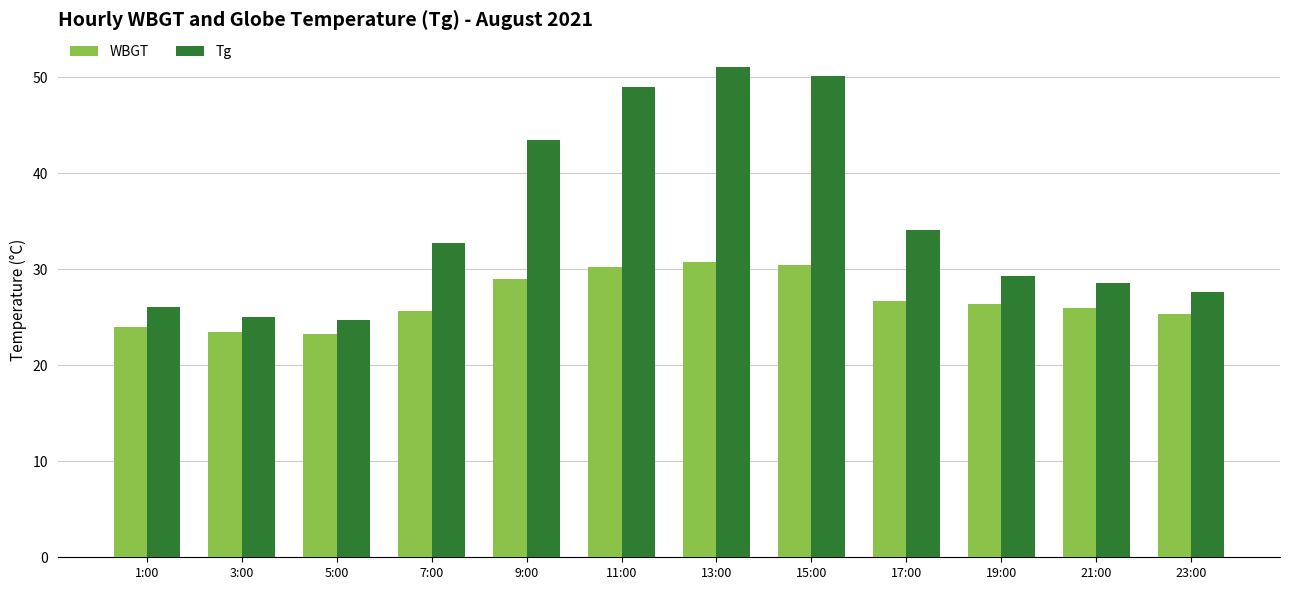

What are all the series names shown in the legend?

WBGT, Tg